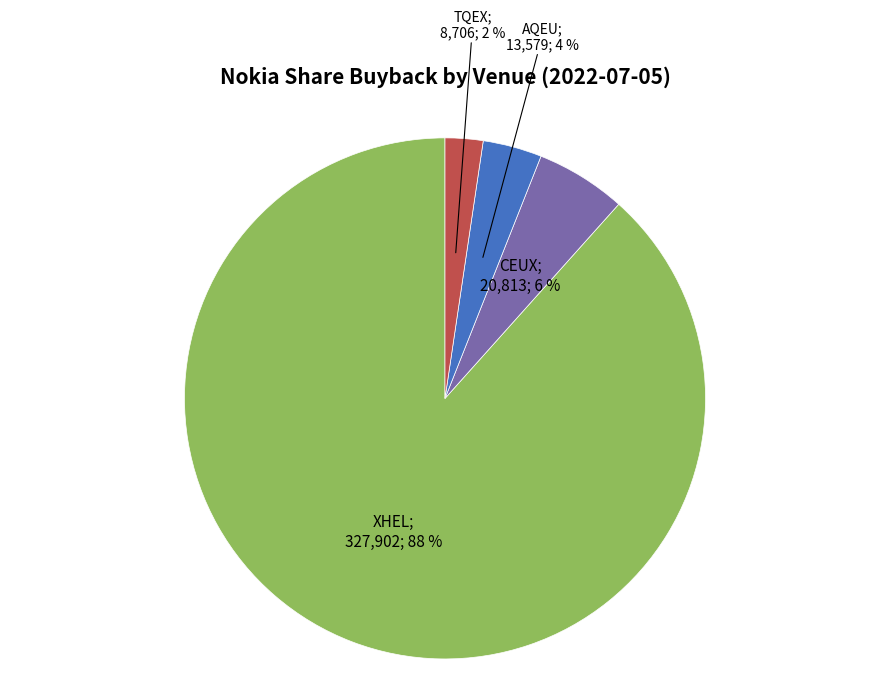

To the nearest percent, what is the average slice percentage?

25%